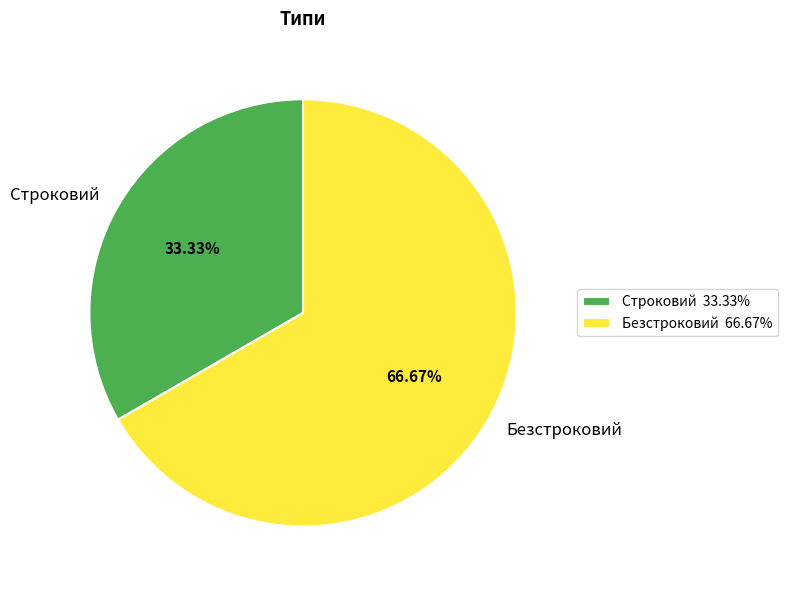

How many slices are in this pie chart?

2